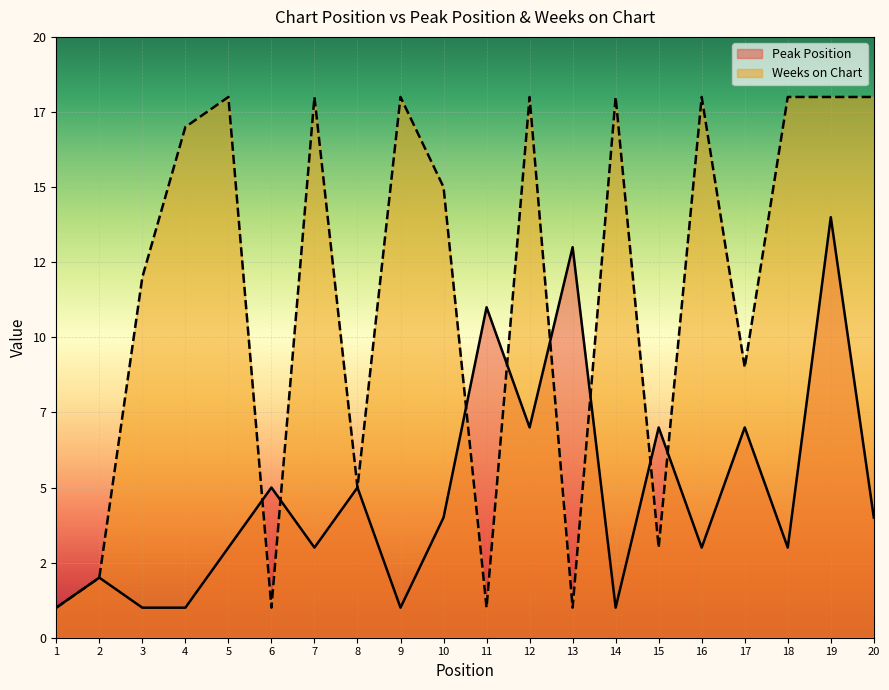

Reading right to left, transcribe all the data shown in this chart.

Peak Position: 4	14	3	7	3	7	1	13	7	11	4	1	5	3	5	3	1	1	2	1
Weeks on Chart: 18	18	18	9	18	3	18	1	18	1	15	18	5	18	1	18	17	12	2	1